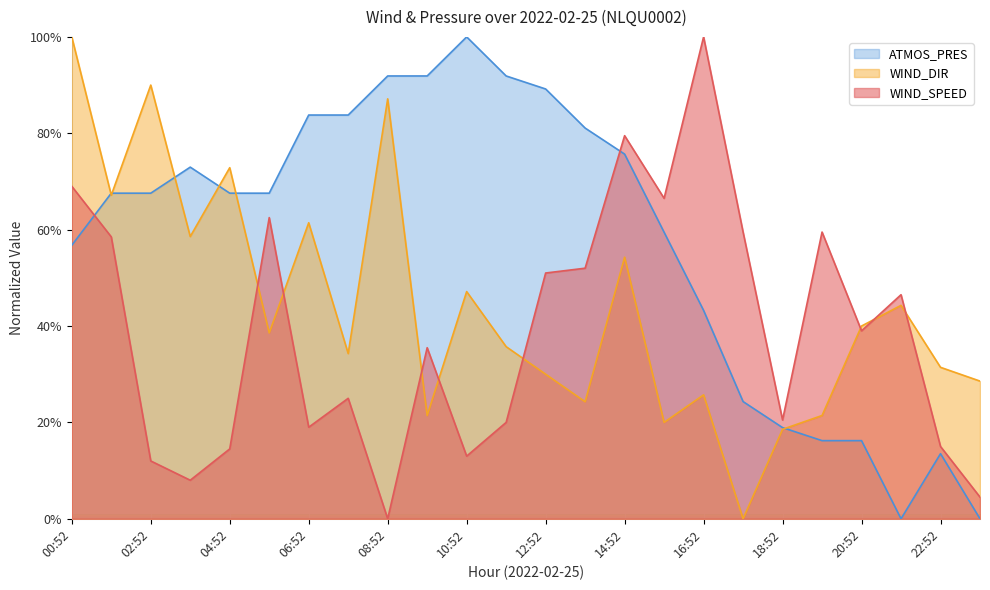

At how many categories does at least one series exceed 87?

8